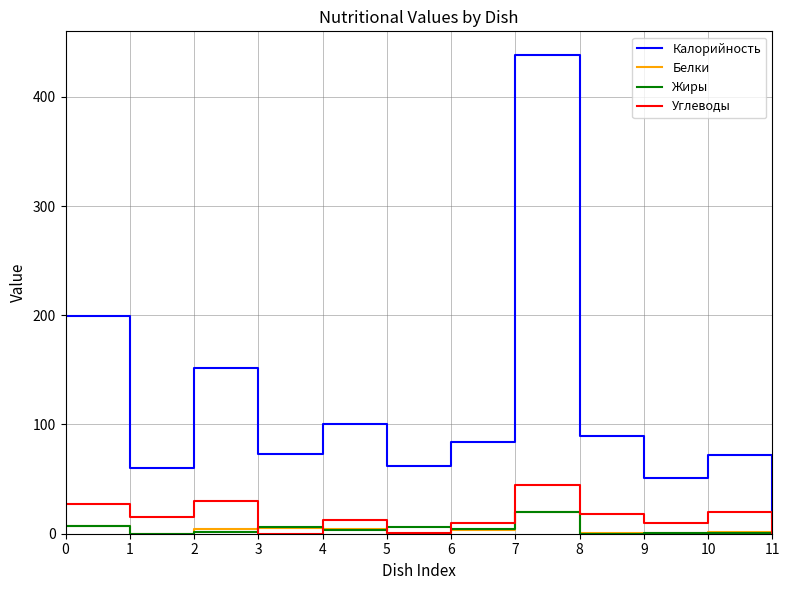

Which series has the largest total across all categories?

Калорийность